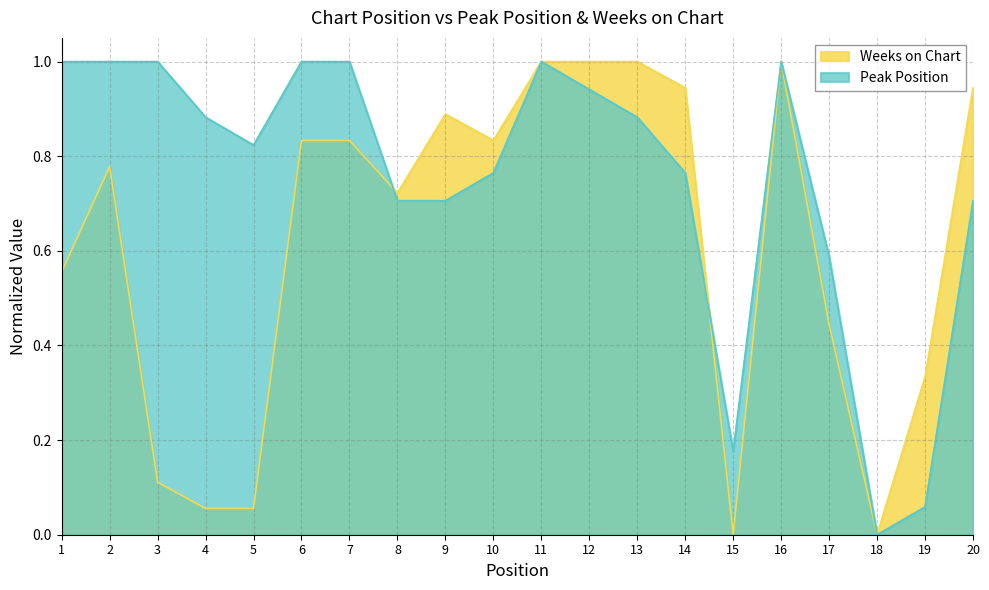

List the series in order of their peak value, highest first.

Peak Position, Weeks on Chart